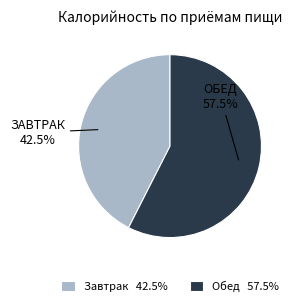

Is ОБЕД the majority of the pie?

Yes